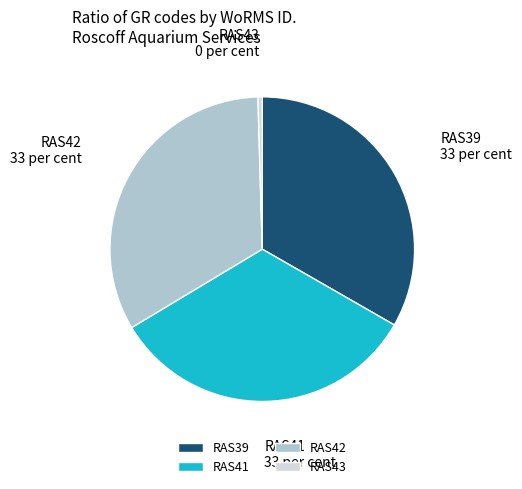

What is the ratio of the value at RAS39 to the value at RAS42?

1.0